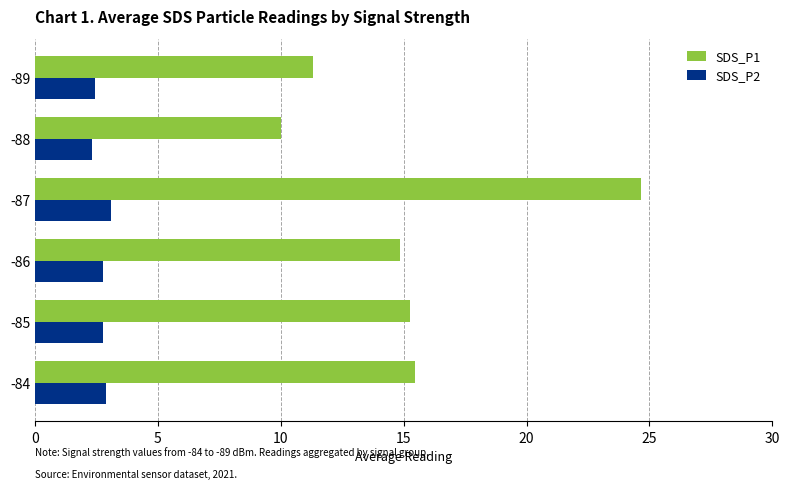

List the series in order of their overall mean, highest first.

SDS_P1, SDS_P2